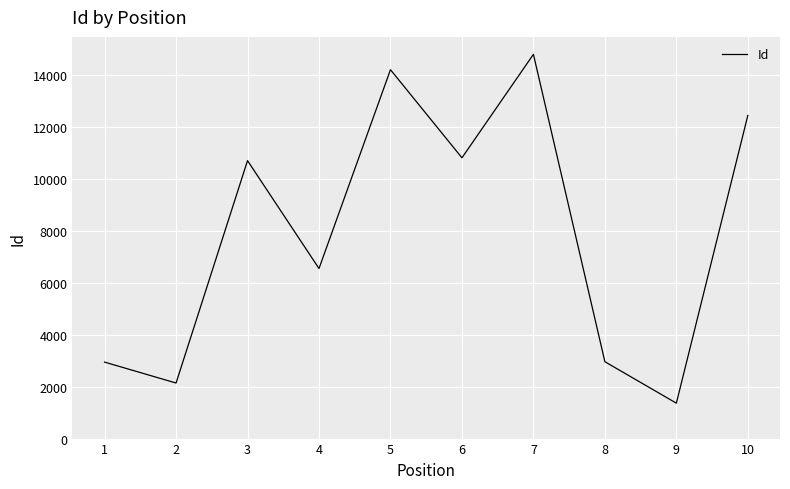

What is the minimum value shown in the chart?

1365